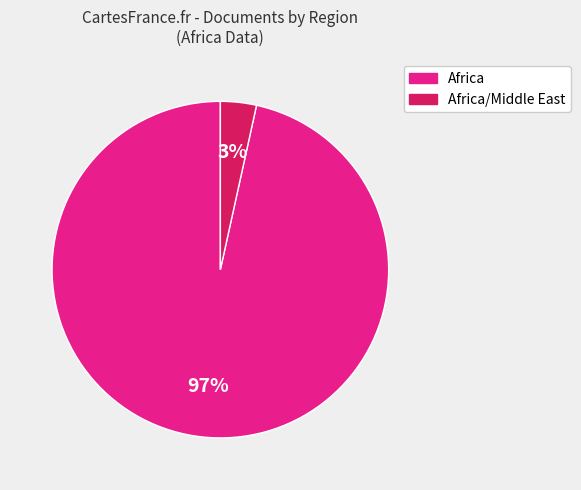

To the nearest percent, what is the average slice percentage?

50%